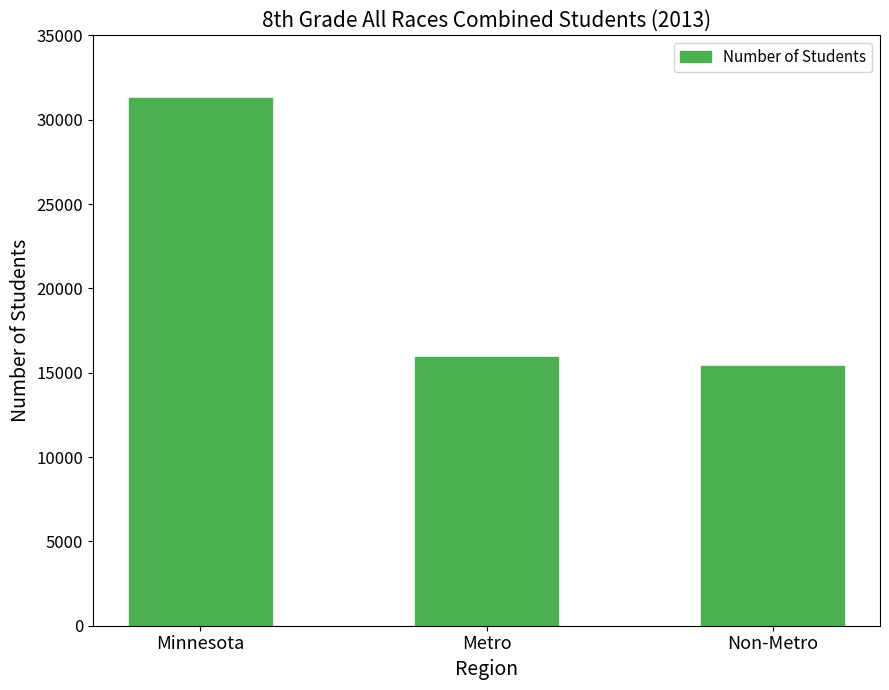

Does the chart contain any negative values?

No